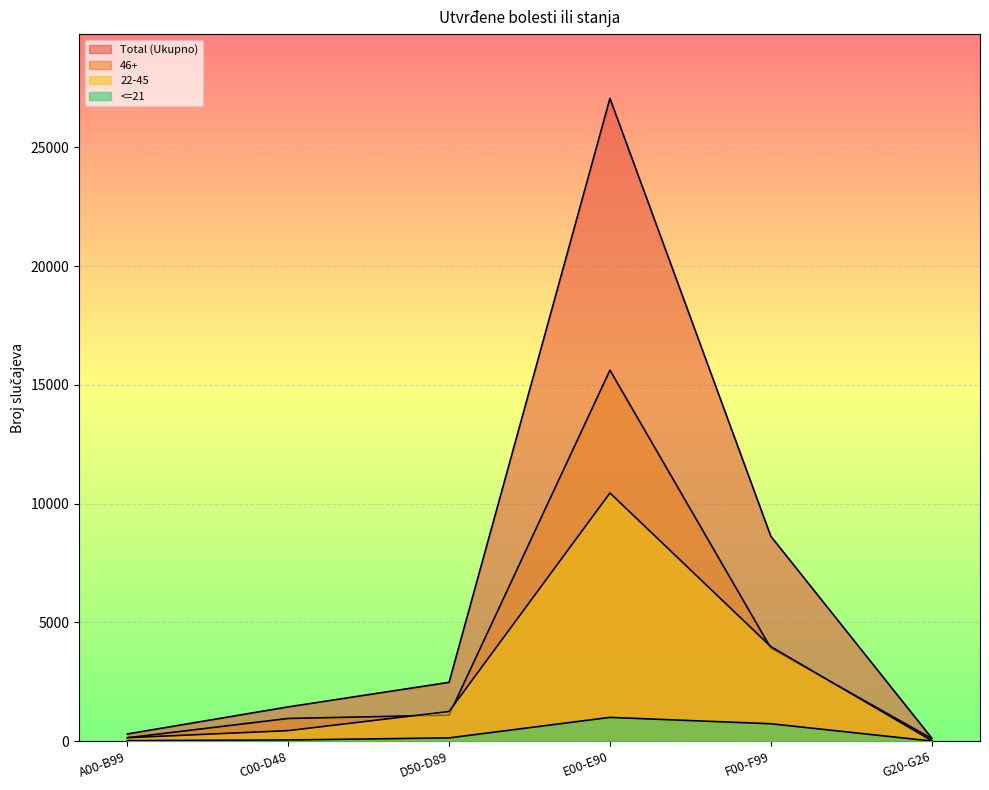

How many distinct data groups are displayed?

4